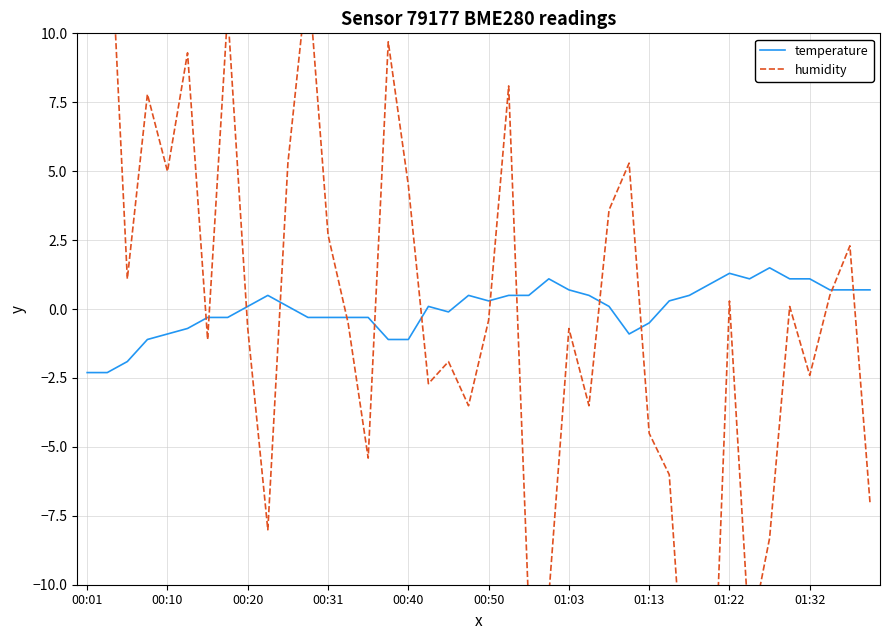

Which category has the lowest value in the temperature series?

00:01